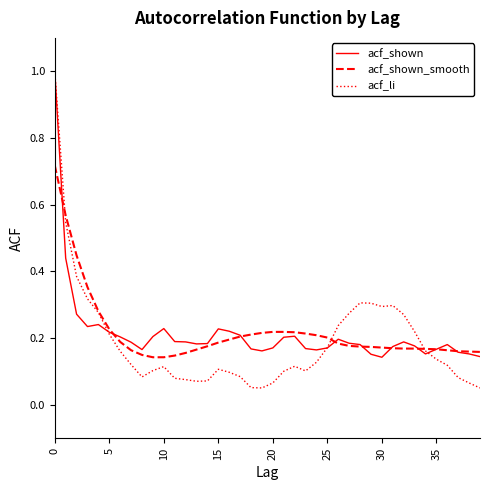

Which series has the widest spread of values?

acf_li